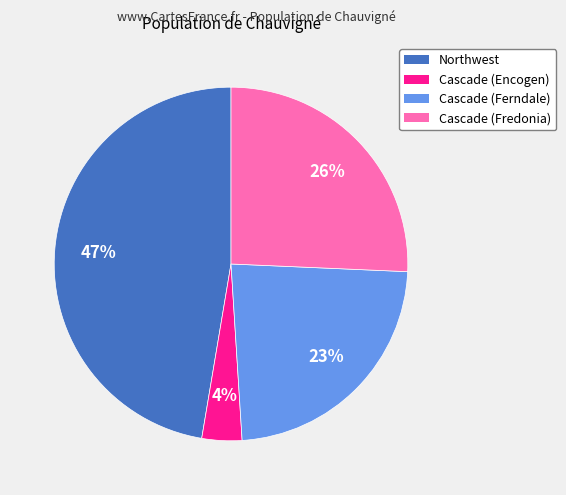

To the nearest percent, what is the difference between the Northwest and Cascade (Ferndale) slice percentages?

24%